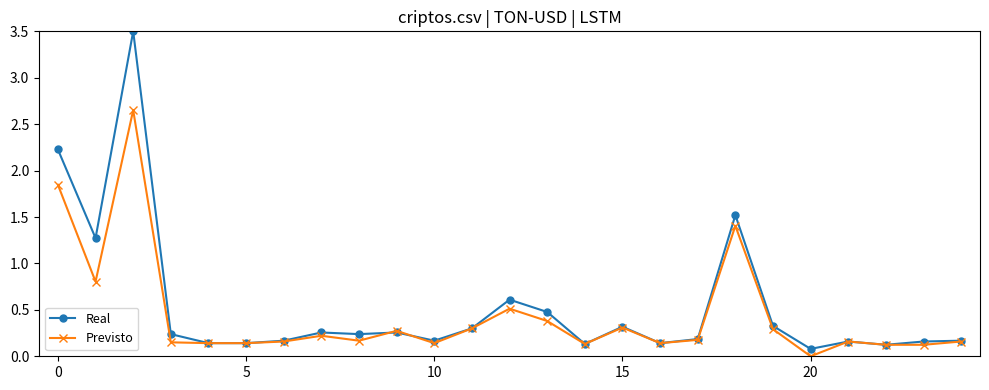

Which series has the largest range (max minus min)?

Real